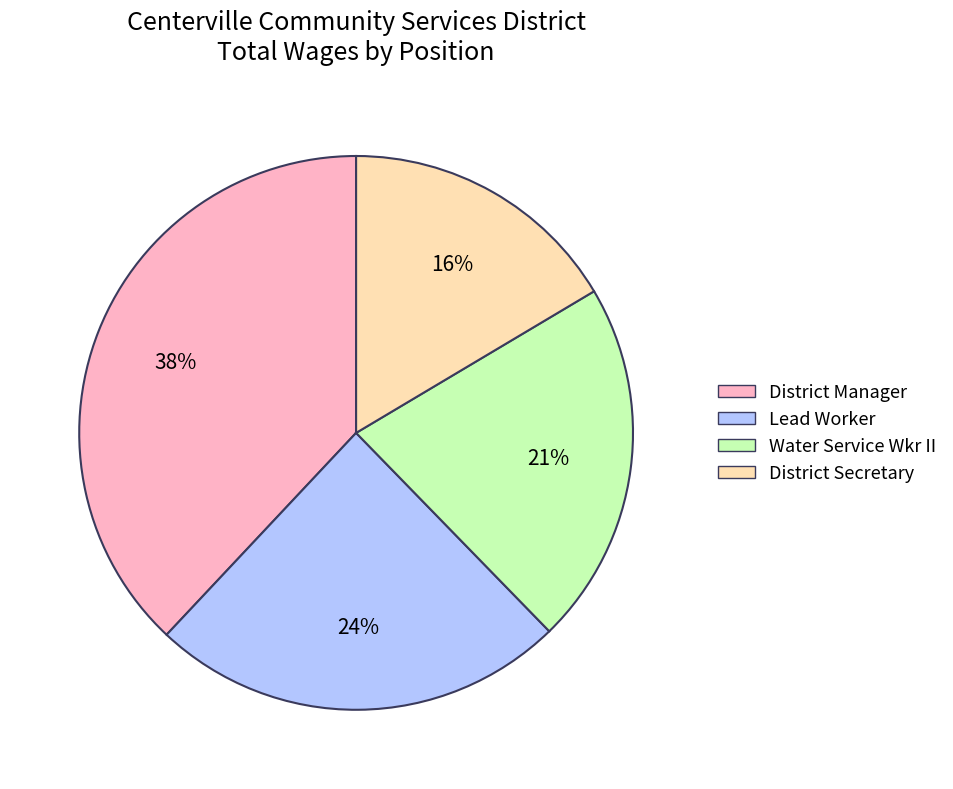

To the nearest percent, what is the average slice percentage?

25%